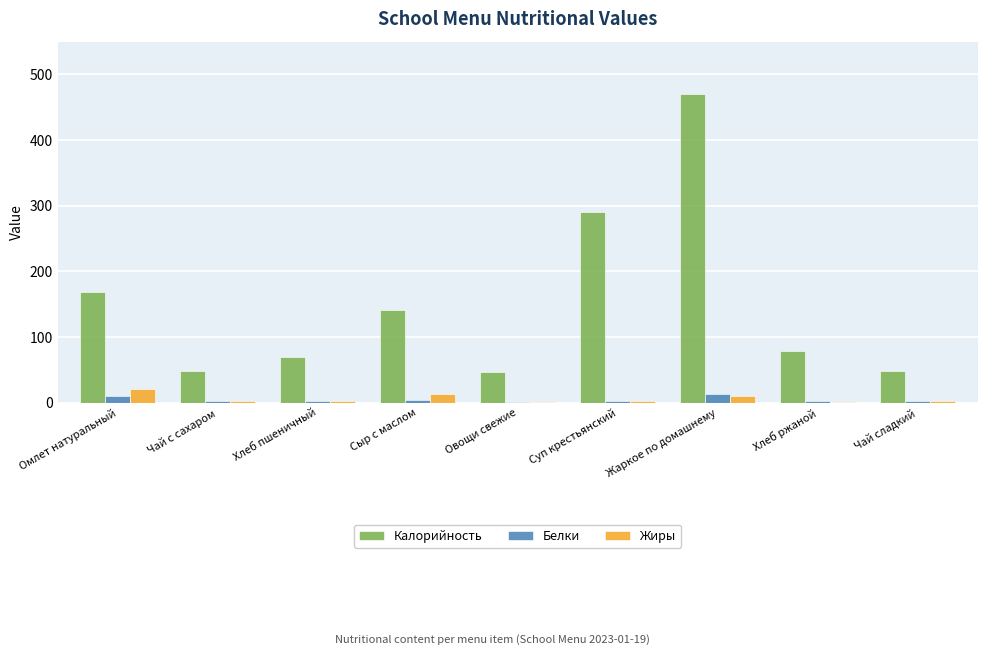

Which series changed the most between Овощи свежие and Суп крестьянский?

Калорийность